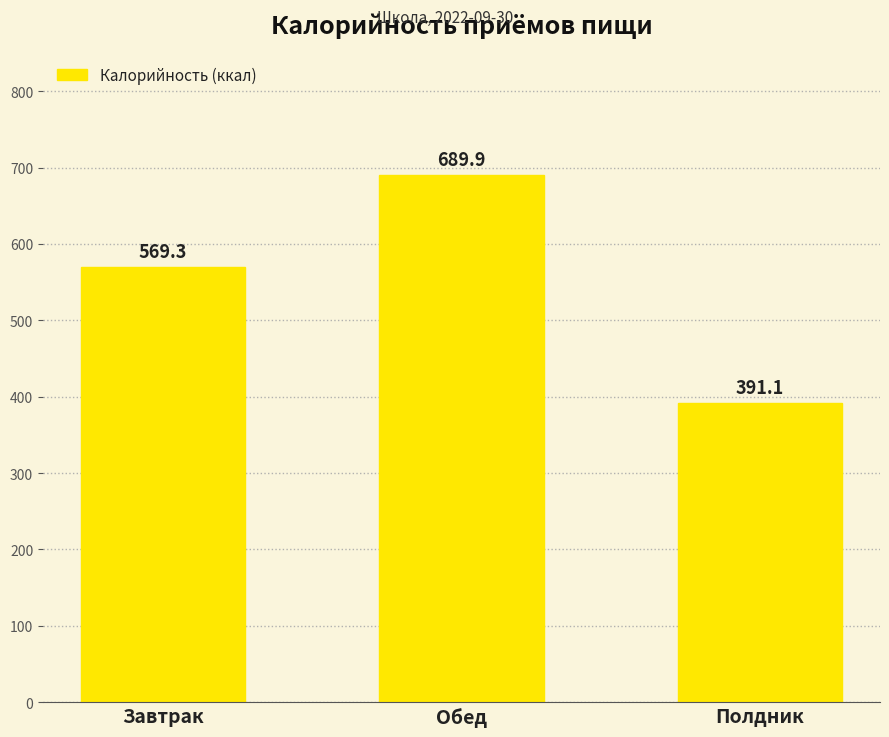

Which has a higher value, Полдник or Обед?

Обед